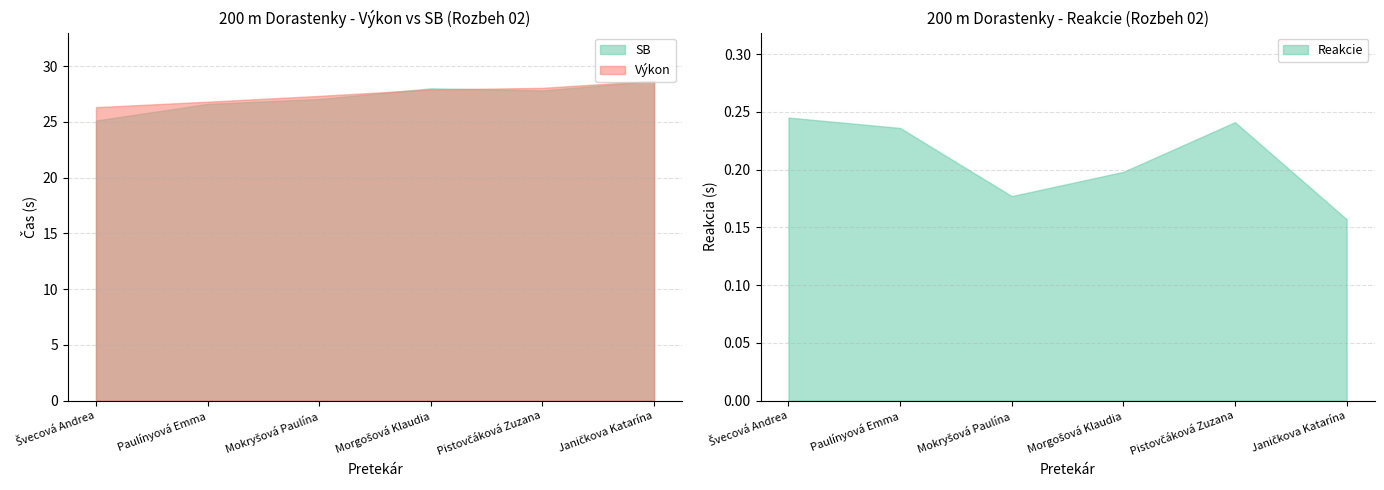

Which has a higher value, Morgošová Klaudia or Paulínyová Emma?

Morgošová Klaudia